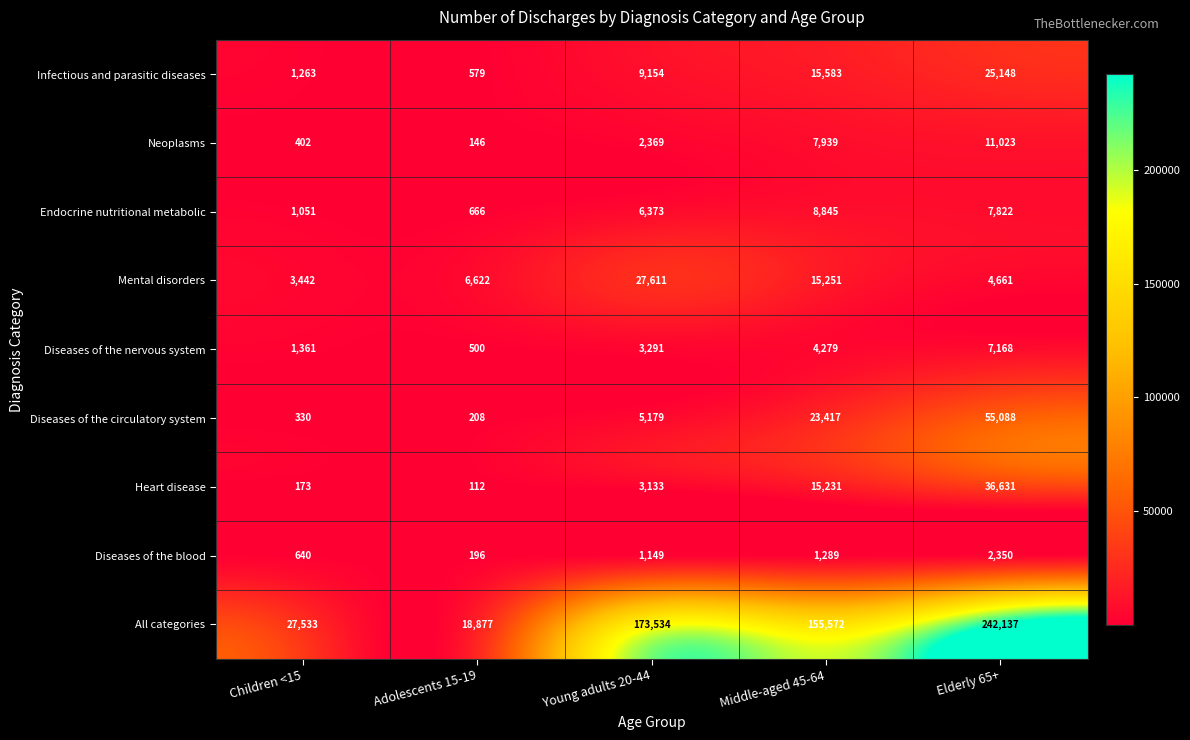

Which series has the largest total across all categories?

All categories